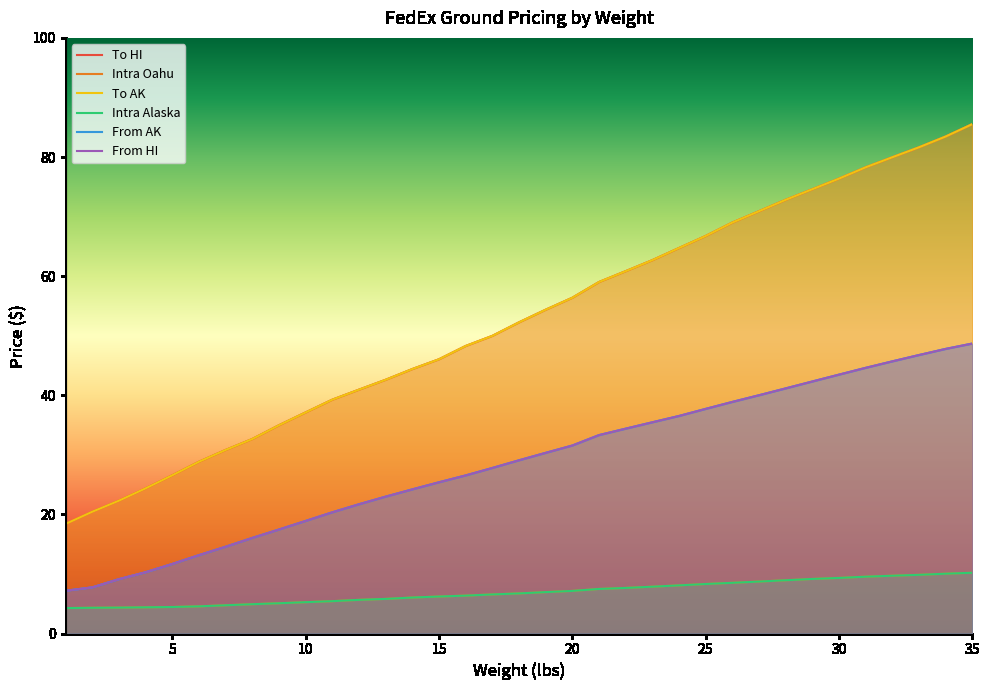

List the labels in order of To AK value, smallest first.

1, 2, 3, 4, 5, 6, 7, 8, 9, 10, 11, 12, 13, 14, 15, 16, 17, 18, 19, 20, 21, 22, 23, 24, 25, 26, 27, 28, 29, 30, 31, 32, 33, 34, 35